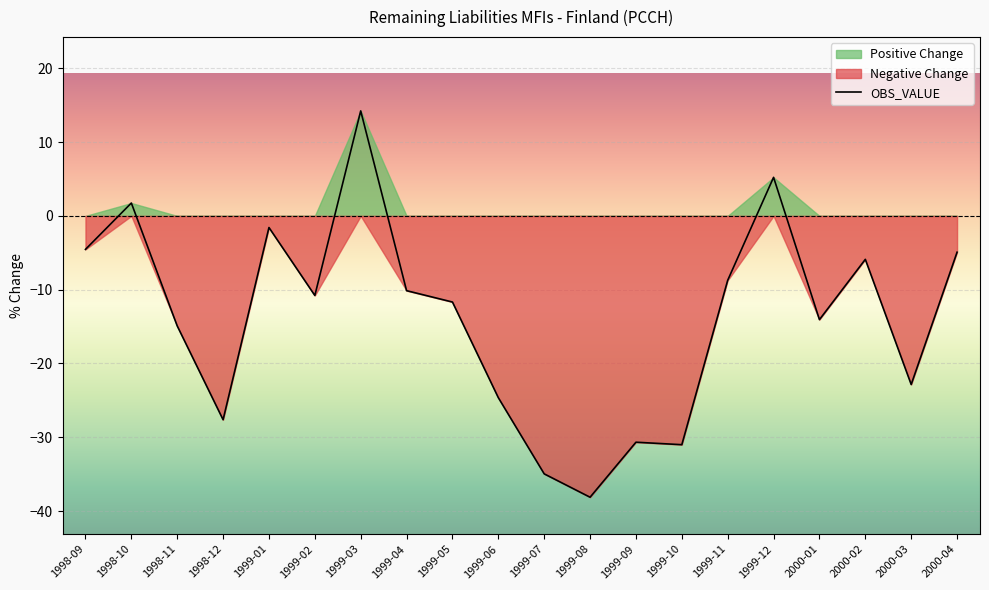

True or false: the data shows -35.1 at 1999-06.

False